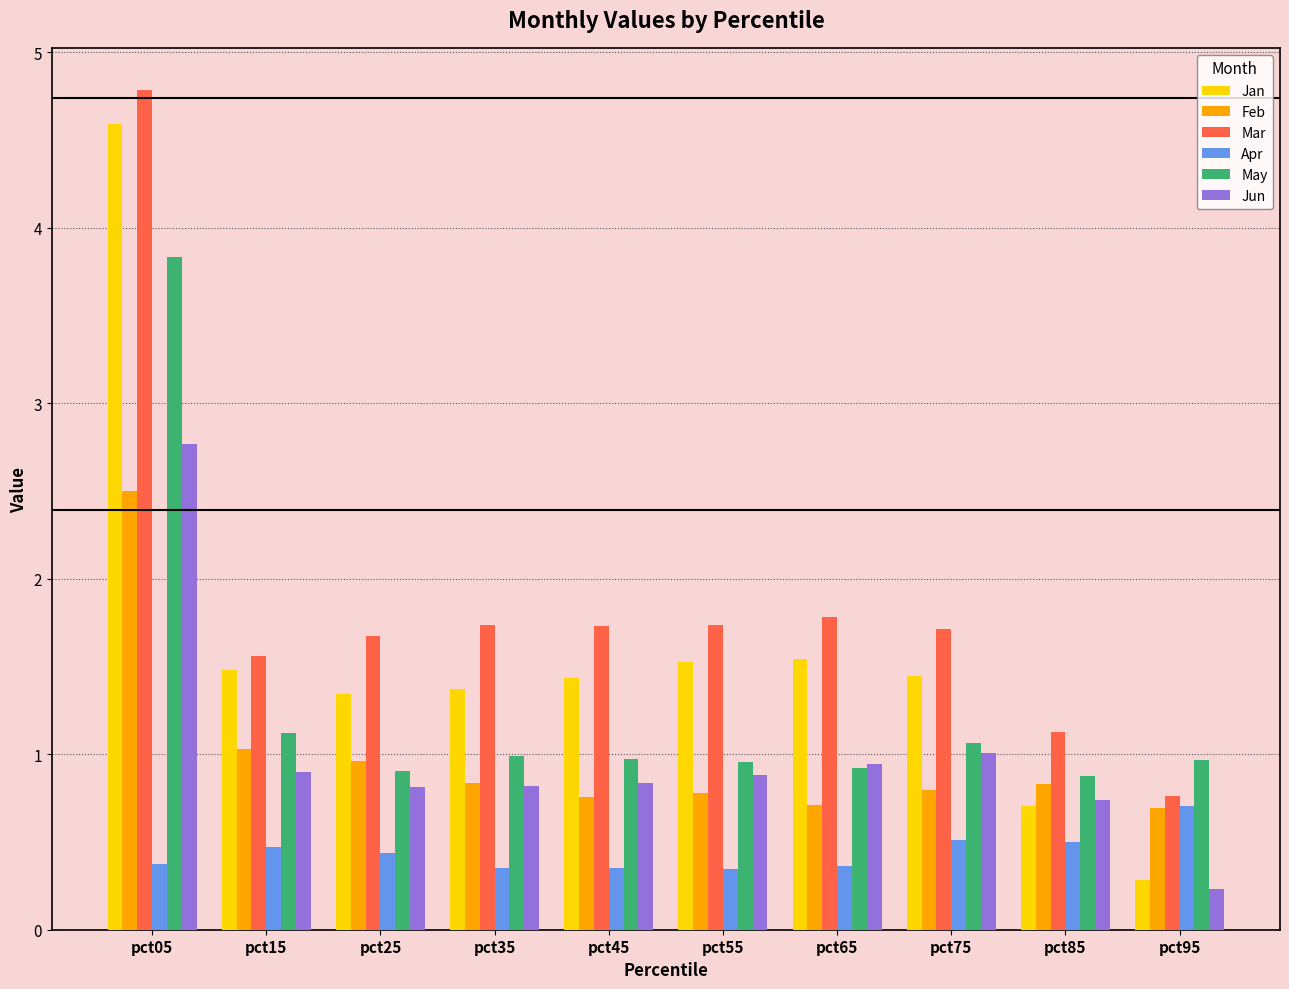

The value of May at pct05 is 1.0. True or false?

False